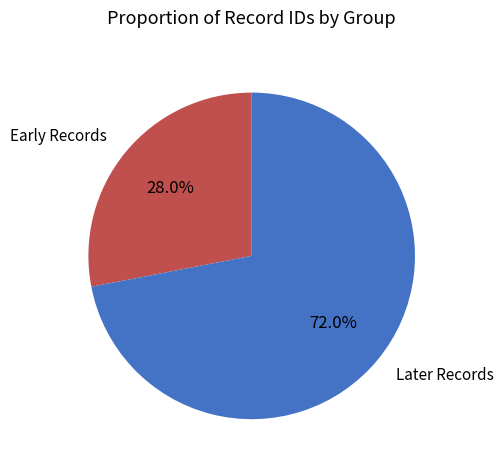

How many slices are in this pie chart?

2